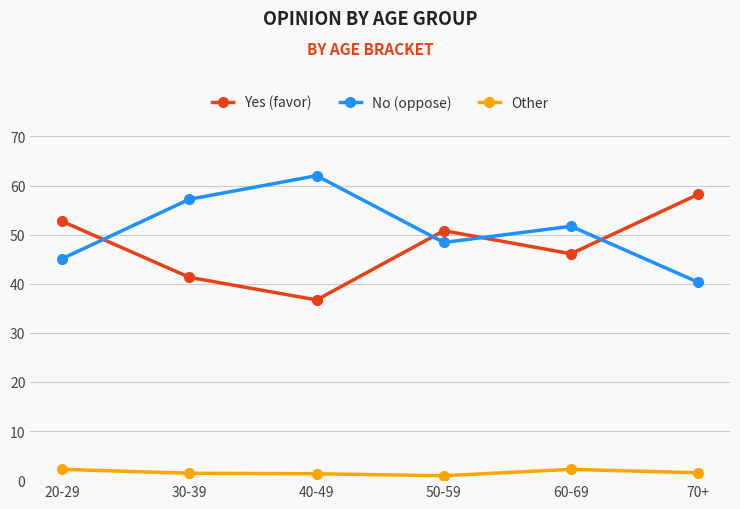

Which series has the largest total across all categories?

No (oppose)